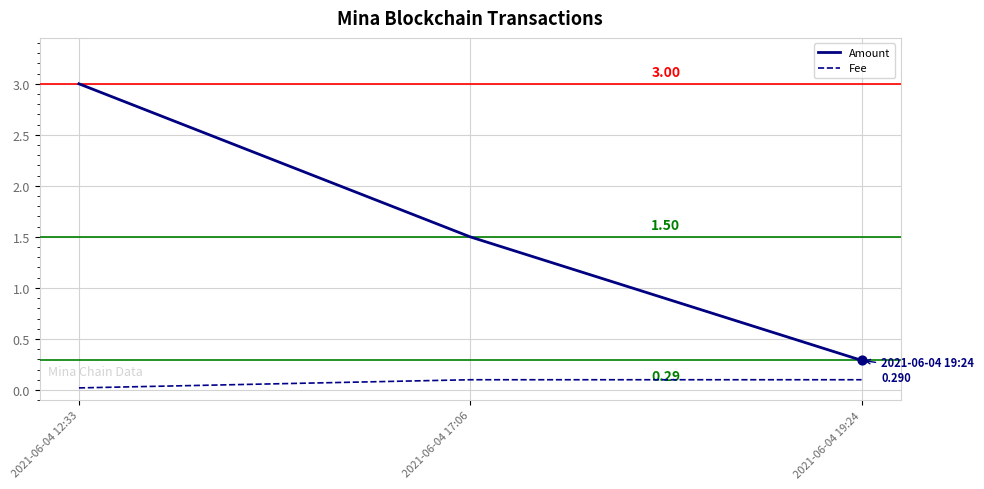

What are all the series names shown in the legend?

Amount, Fee